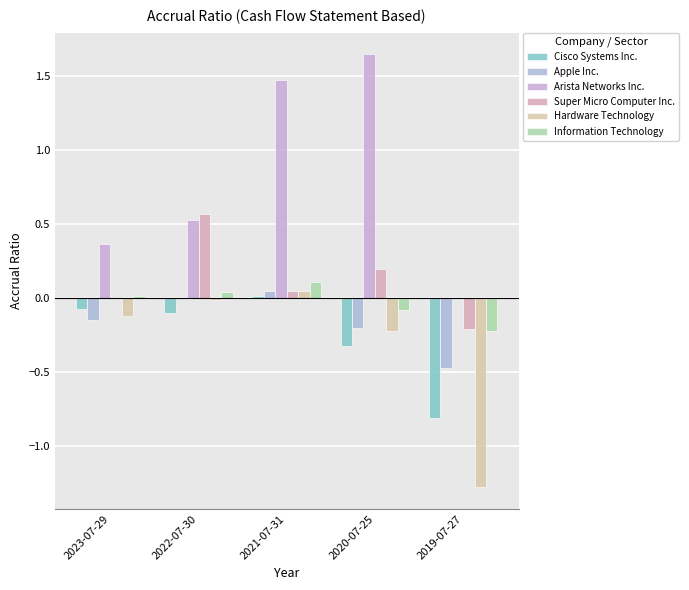

What is the label of the 3rd bar from the left?

2021-07-31